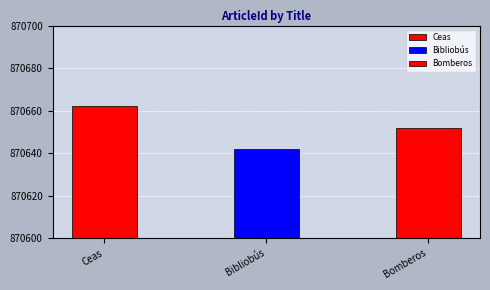

Count the values in the range 870642 to 870662.

3